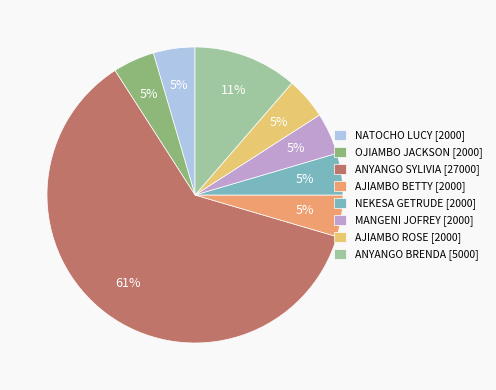

To the nearest percent, what portion does MANGENI JOFREY represent?

5%